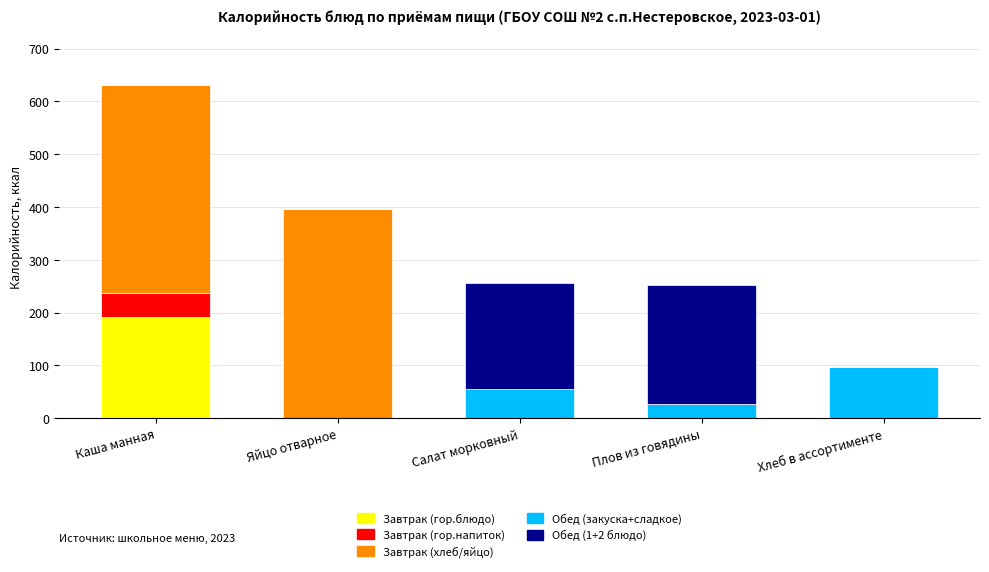

What is the maximum value for Завтрак (гор.блюдо)?

191.0